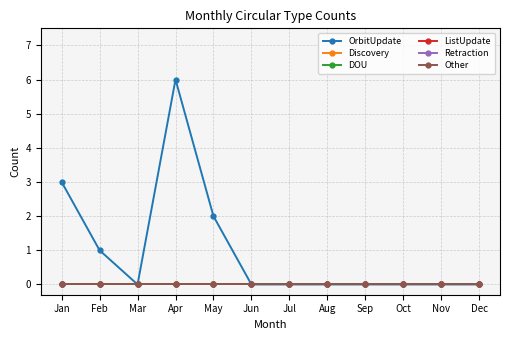

The value of Retraction at Nov is 0. True or false?

True